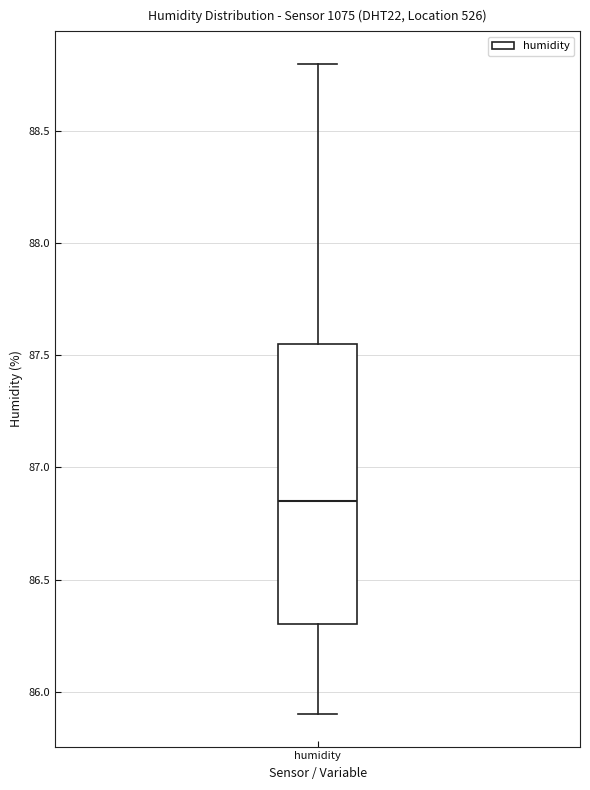

Where is the lower edge of the box for humidity on the y-axis? The values are not printed on the chart, so give them approximately, as read against the axis.

86.30